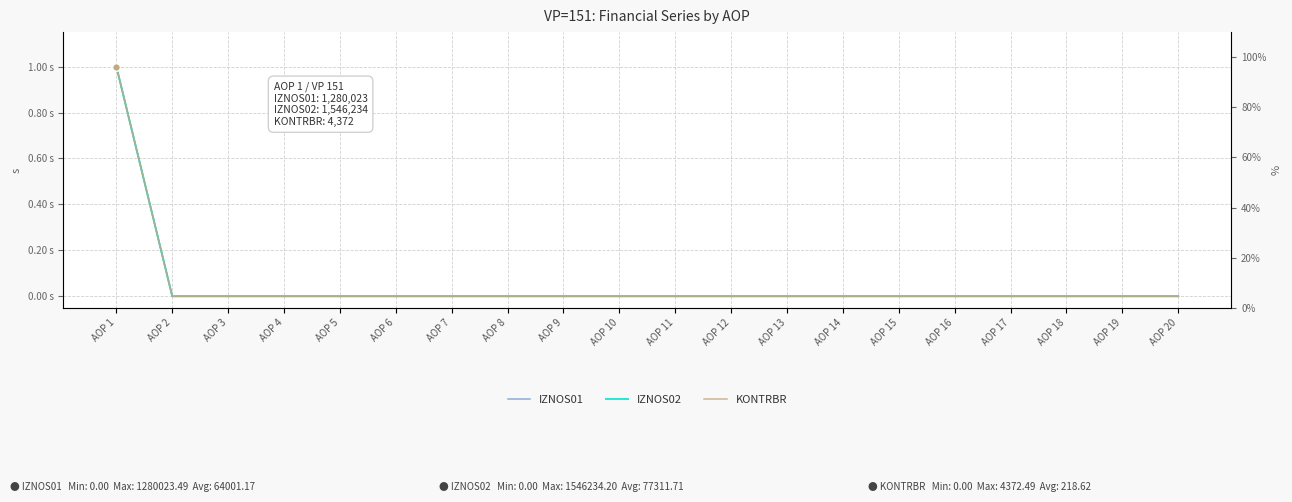

What are all the series names shown in the legend?

IZNOS01, IZNOS02, KONTRBR, IZNOS02_%